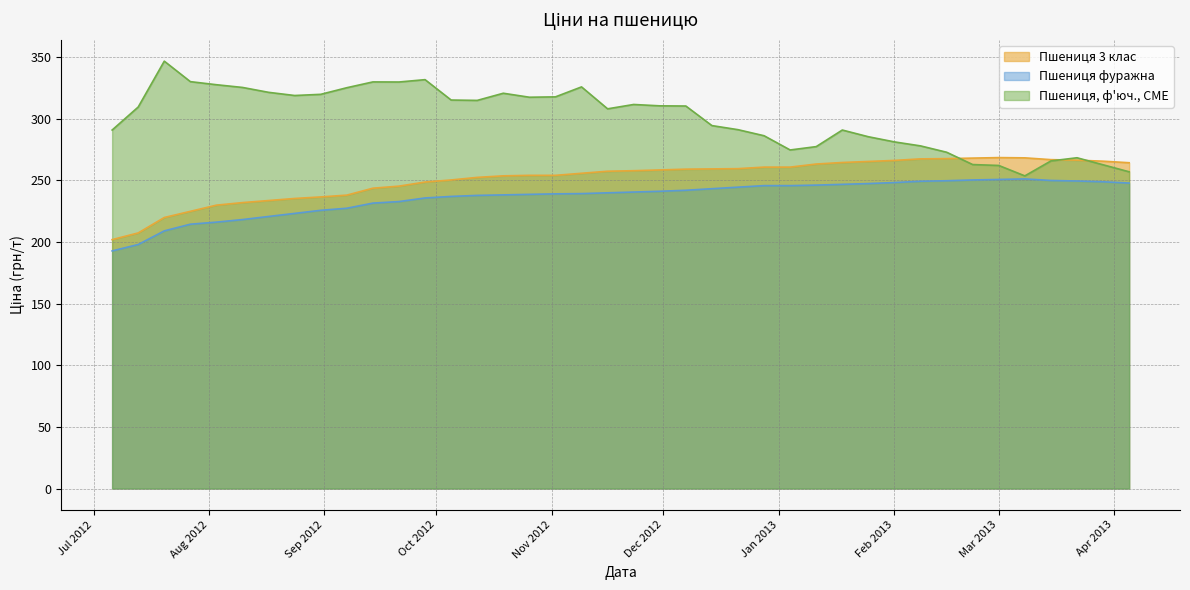

What is the minimum value shown in the chart?

192.7